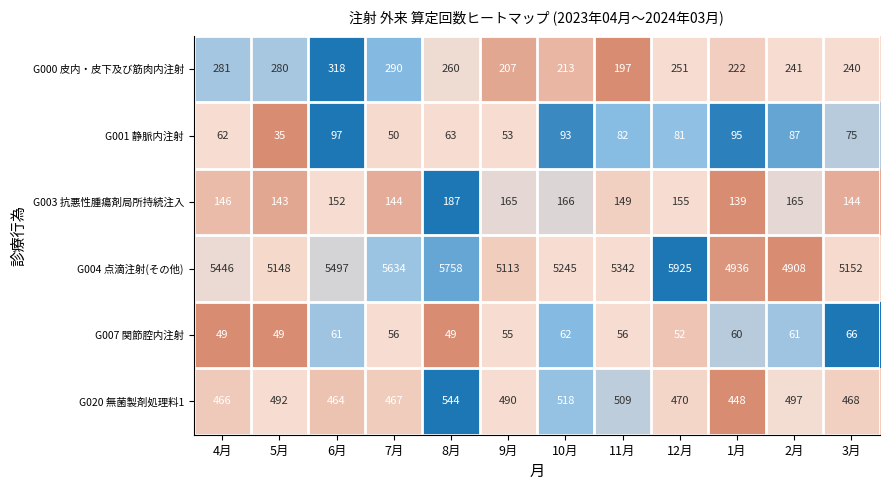

What is the sum of all G007 関節腔内注射 values?

676